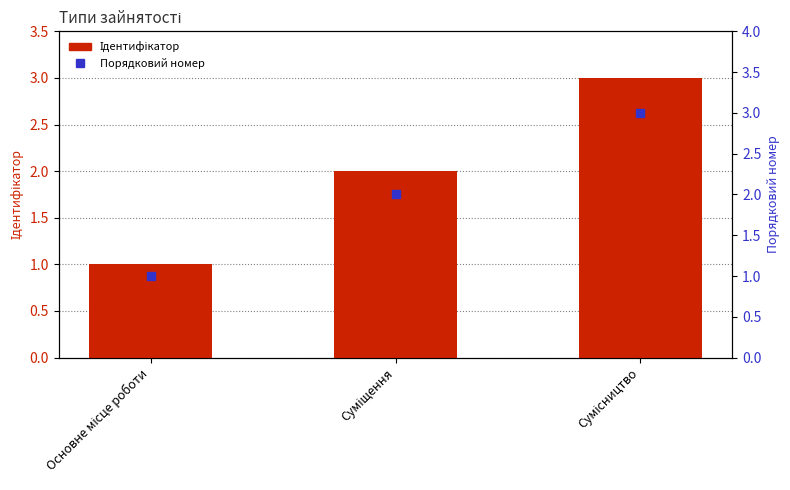

What is the total value across all series at Суміщення?

4